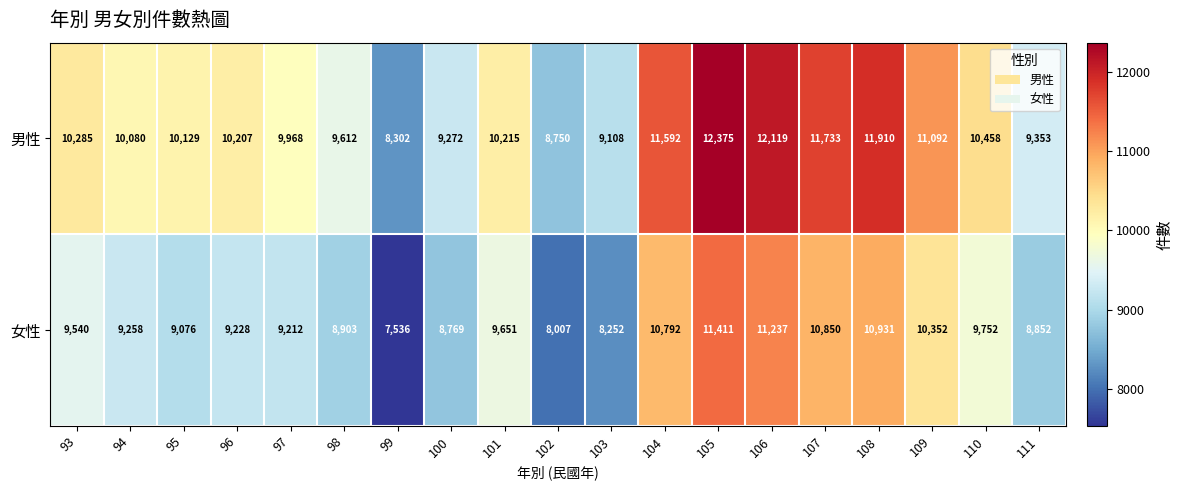

At which category is the sum across all series the highest?

105